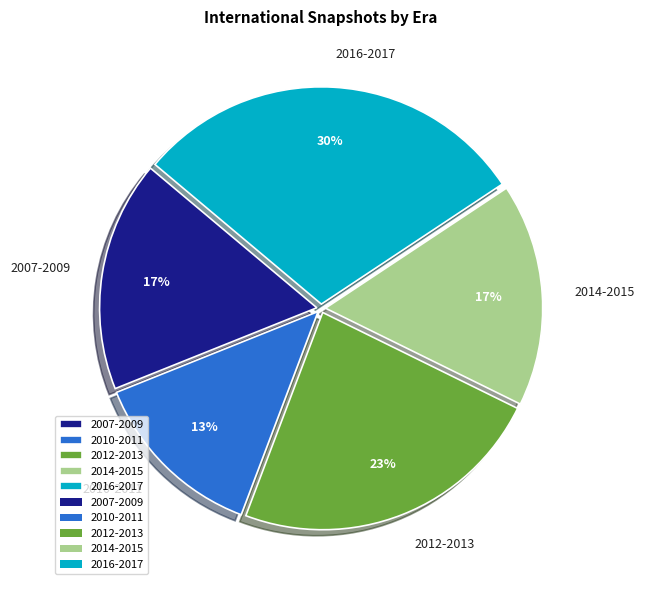

To the nearest percent, what is the difference between the 2014-2015 and 2016-2017 slice percentages?

13%